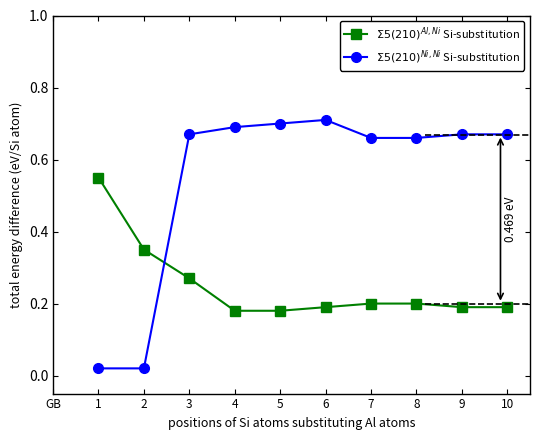

Is this an area chart (filled region under the line)?

No